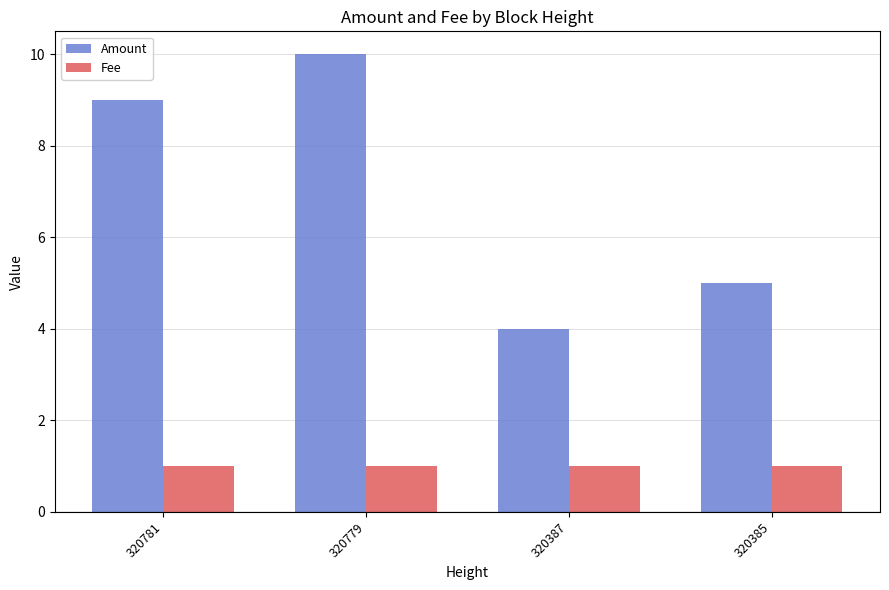

Which series has the widest spread of values?

Amount